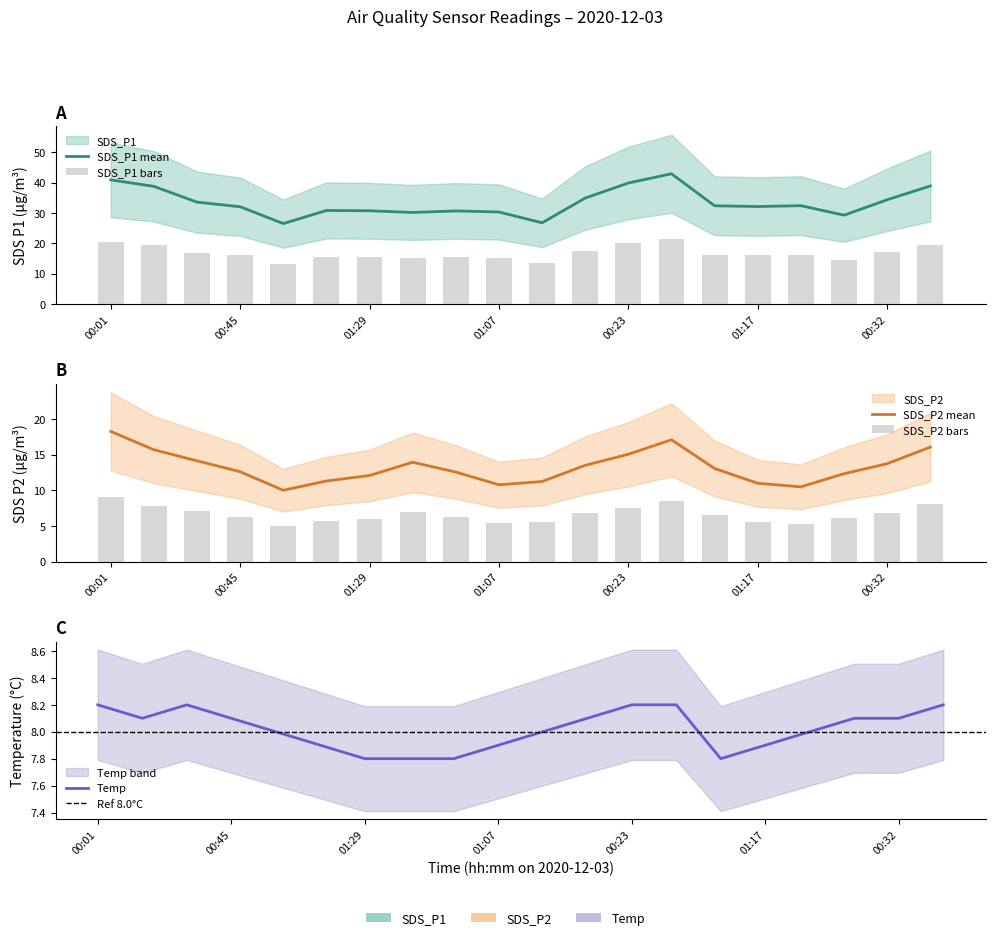

At which label does SDS_P1 first exceed 32?

00:01